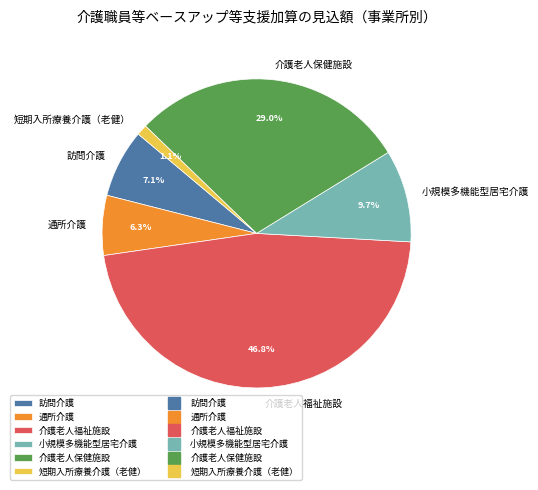

Is it true that 介護老人福祉施設 is 47% of the pie?

True